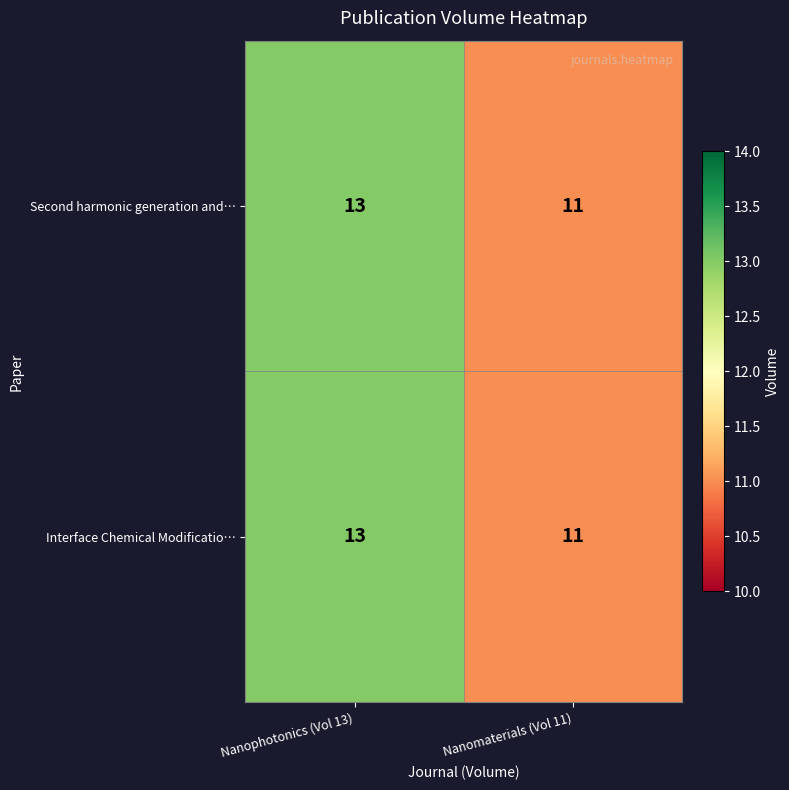

What is the average value of the Interface Chemical Modificatio… series?

12